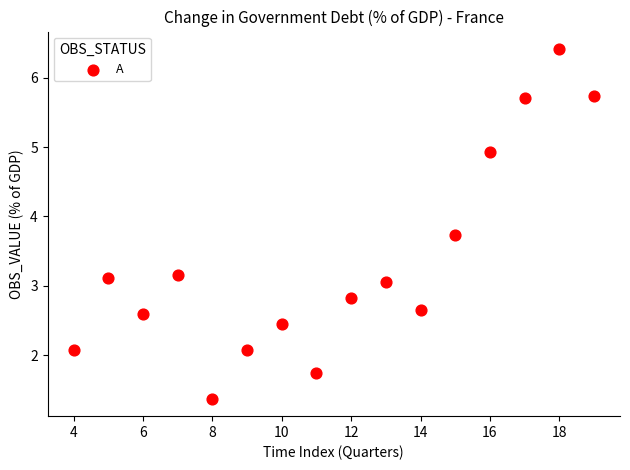

What is the range of Y values (max minus min)?

5.0